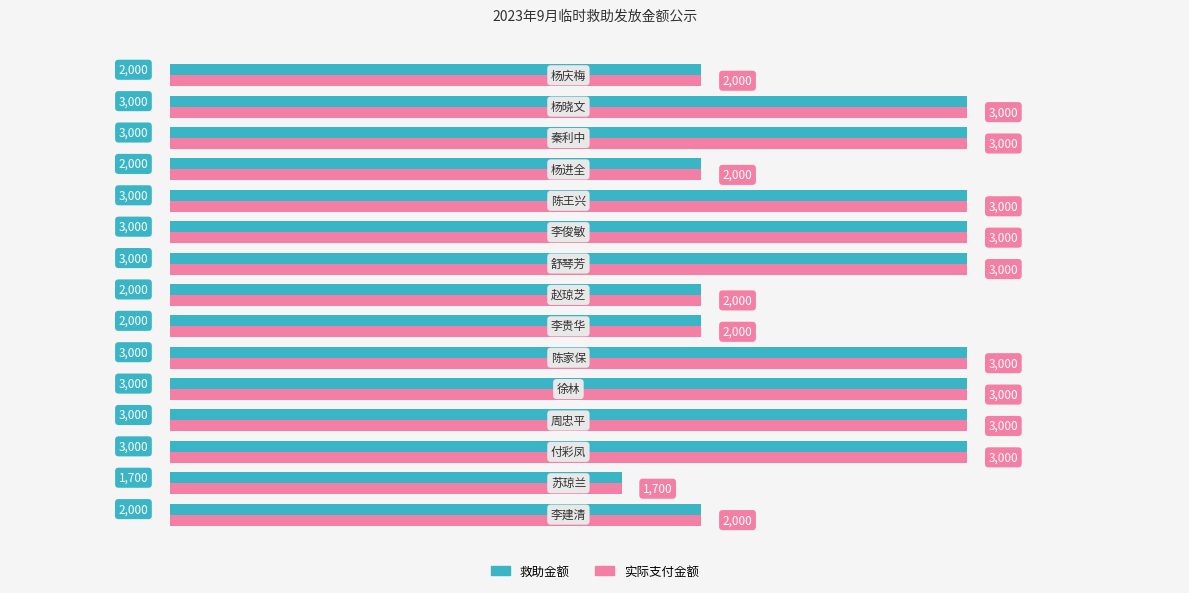

What is the greatest value displayed?

3000